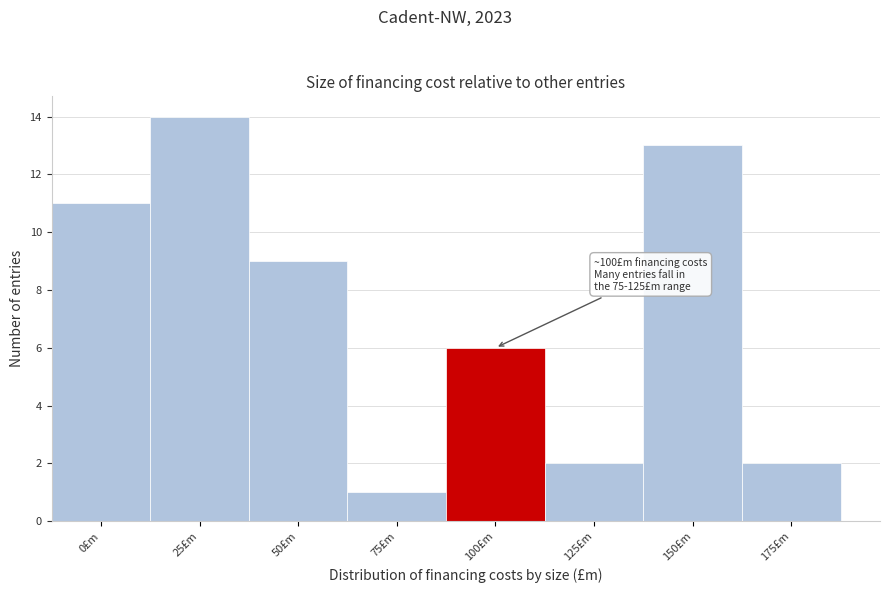

Reading right to left, list all the values displayed in this chart.

175£m=2	150£m=13	125£m=2	100£m=6	75£m=1	50£m=9	25£m=14	0£m=11